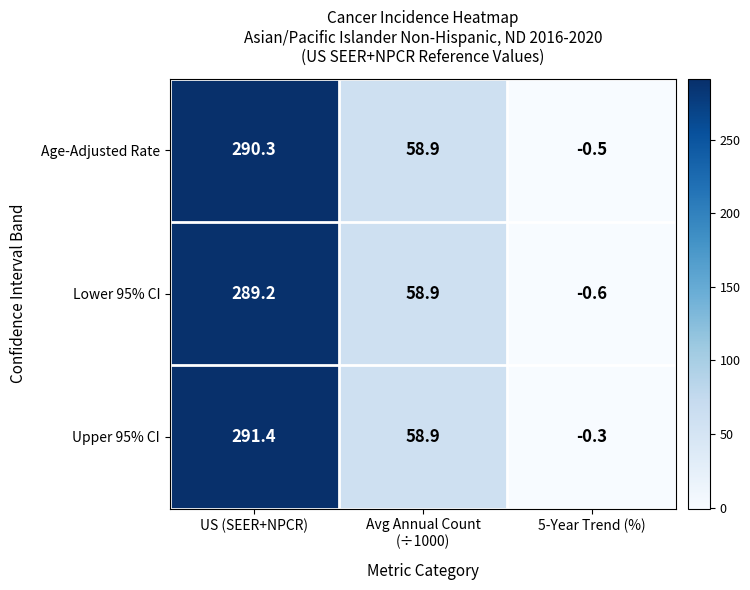

The Lower 95% CI series shows -0.6 at 5-Year Trend (%). True or false?

True